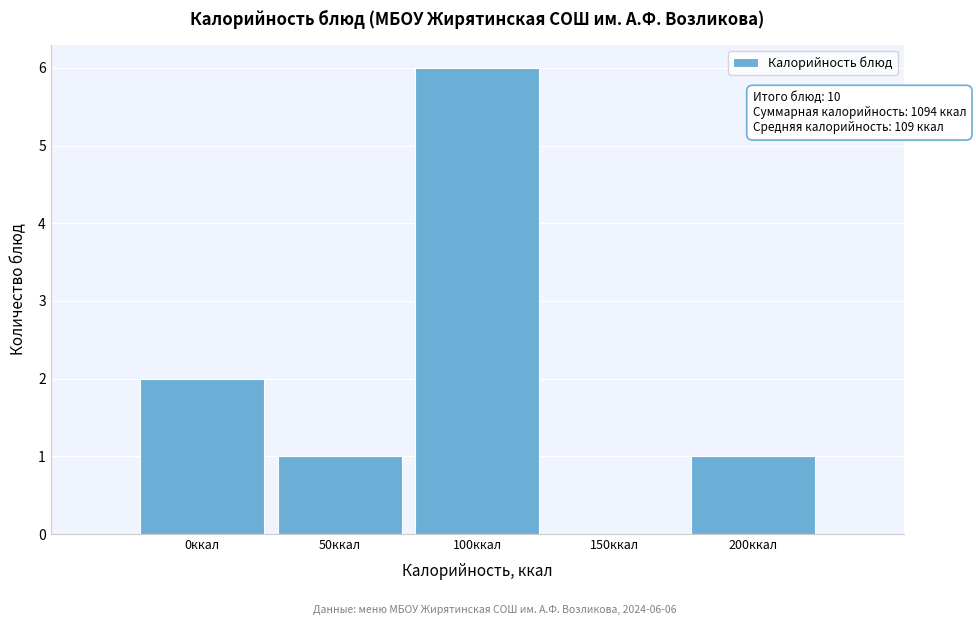

Reading left to right, transcribe all the data shown in this chart.

0ккал=2	50ккал=1	100ккал=6	150ккал=0	200ккал=1